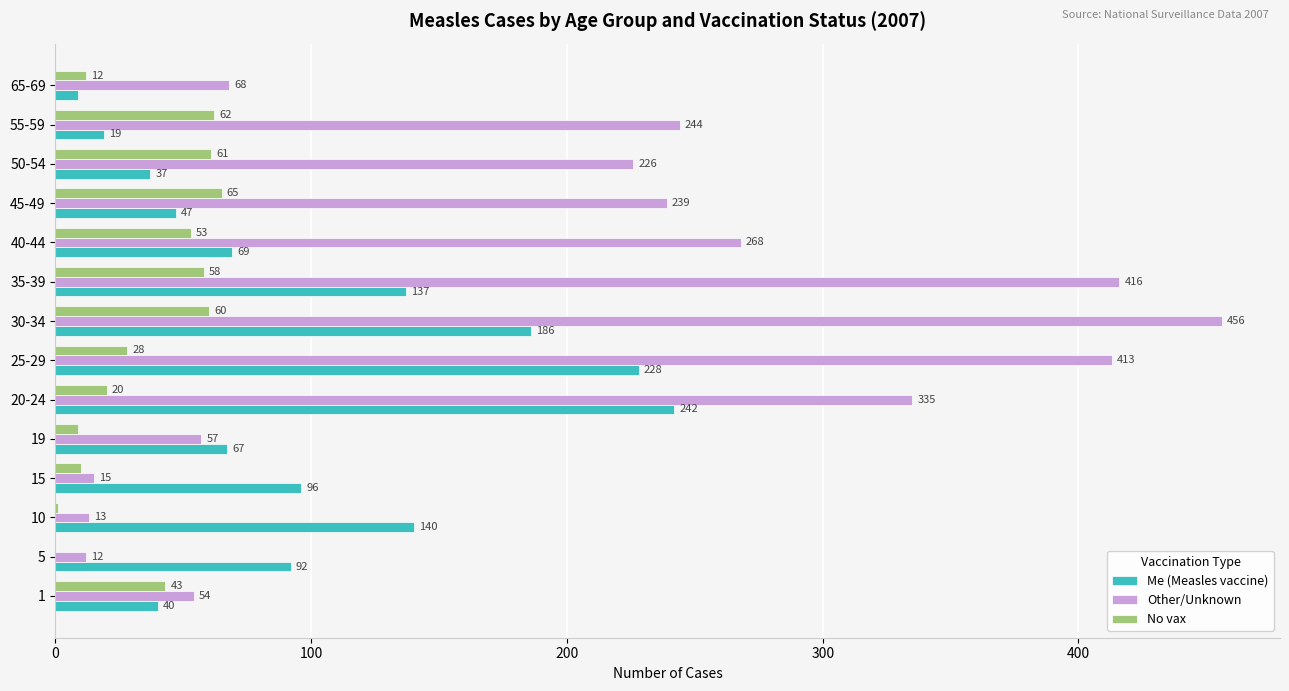

At which label is No vax closest to 32?

25-29